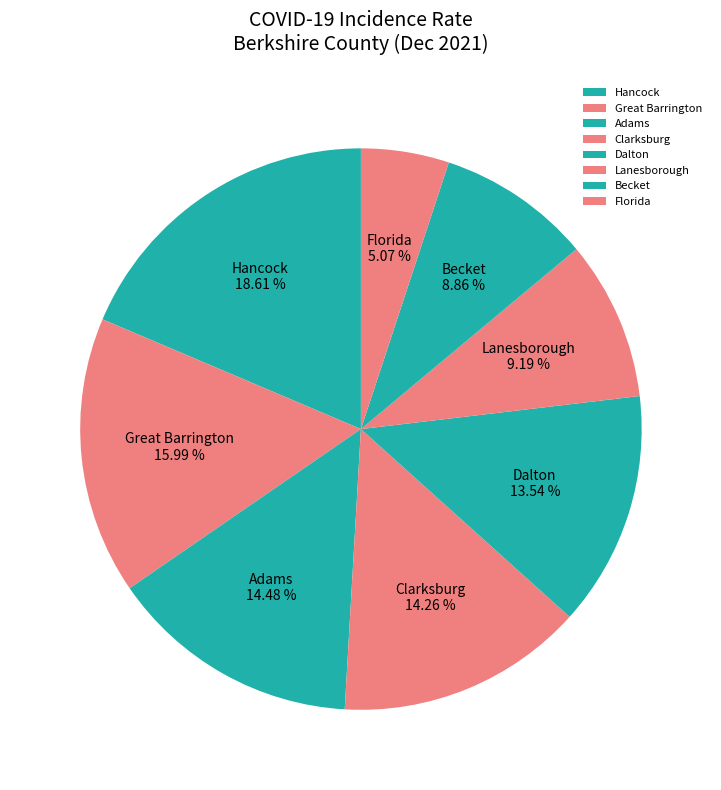

What is the ratio of the value at Dalton to the value at Clarksburg?

0.9